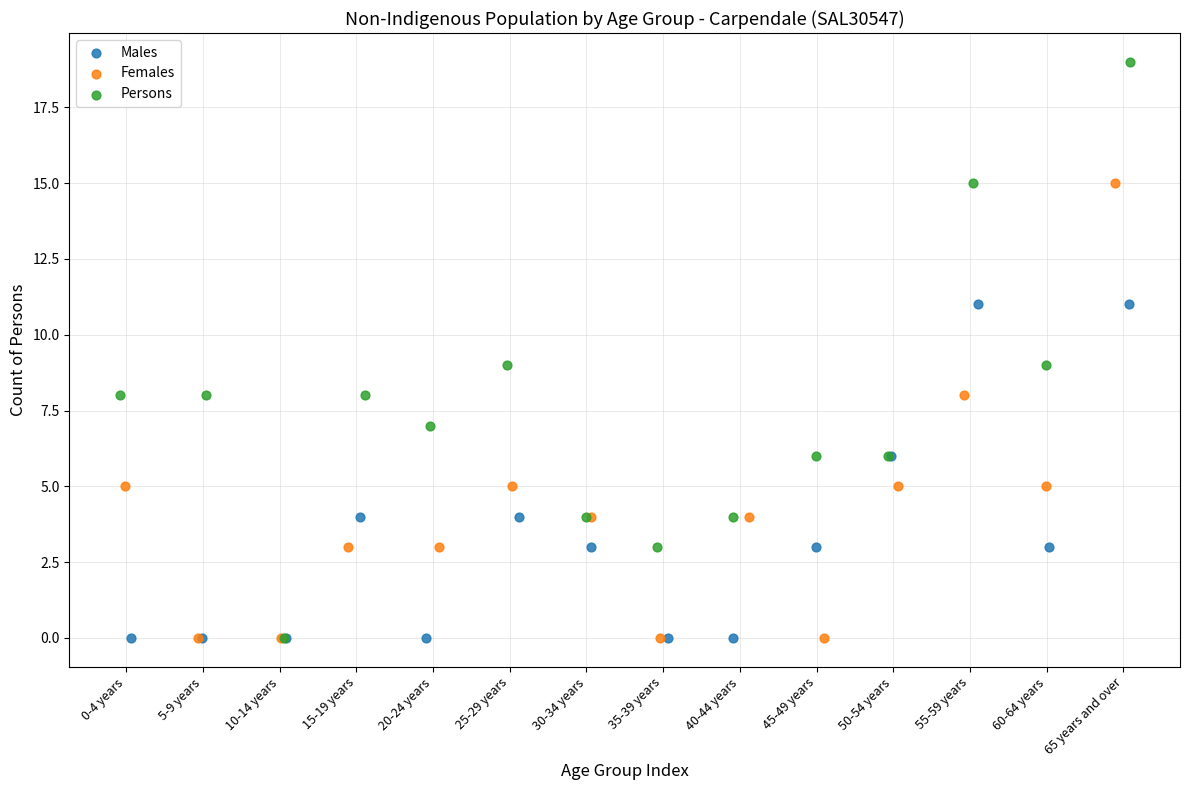

Which series has the widest spread of Y values?

Persons